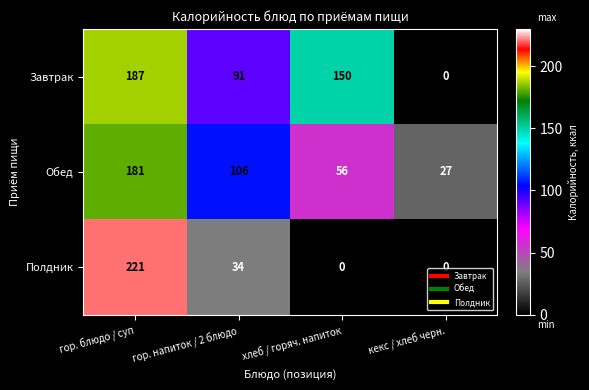

List the series in order of their peak value, lowest first.

Обед, Завтрак, Полдник